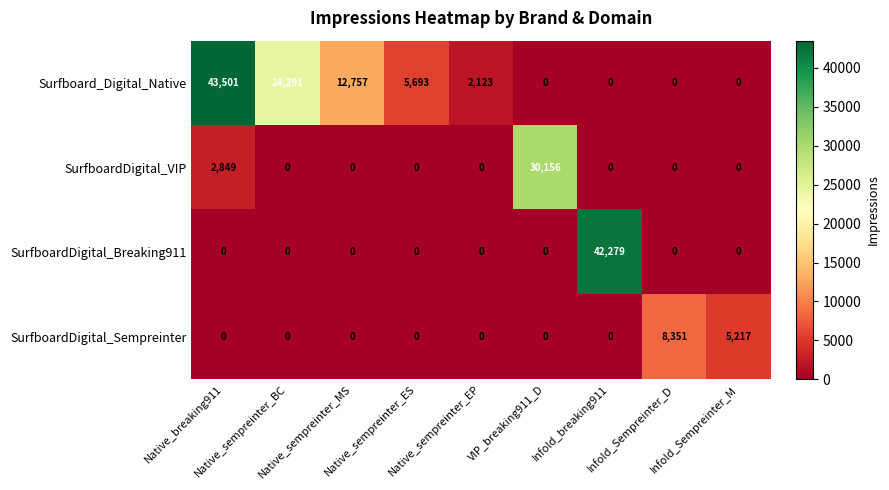

How many series are shown in this chart?

4